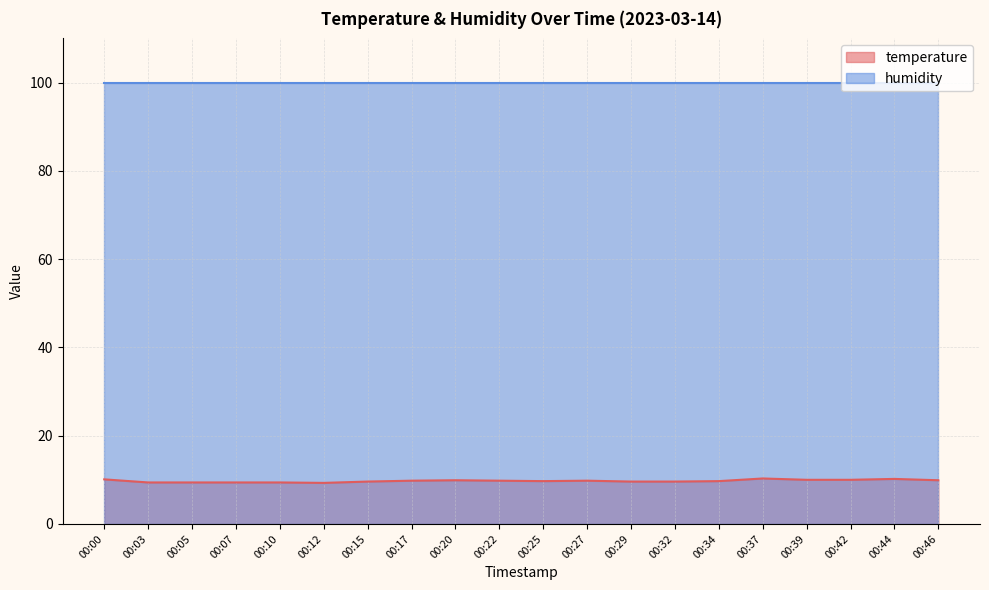

What is the maximum value shown in the chart?

99.9